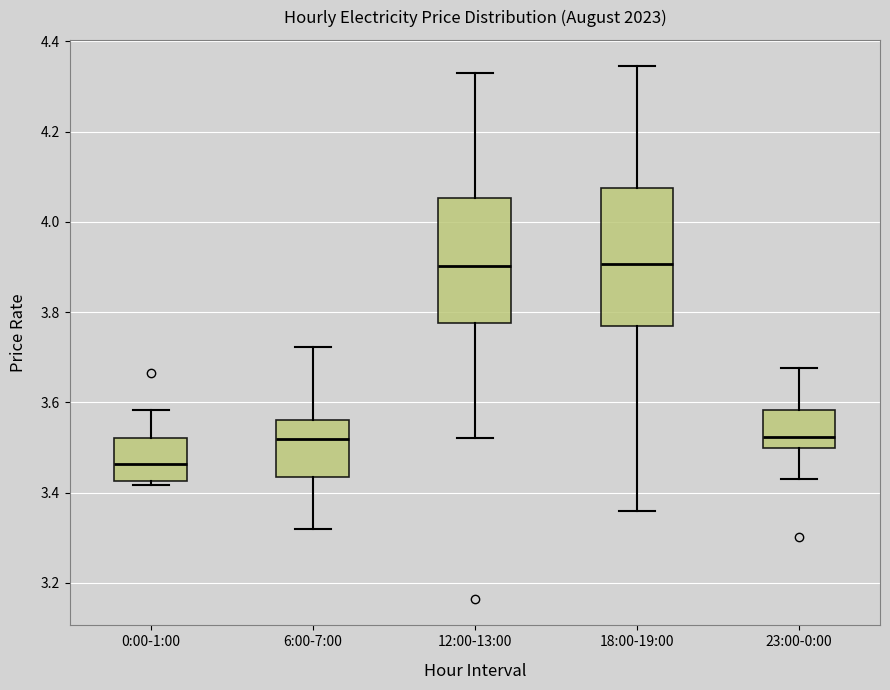

Where is the lower edge of the box for 0:00-1:00 on the y-axis? The values are not printed on the chart, so give them approximately, as read against the axis.

3.42